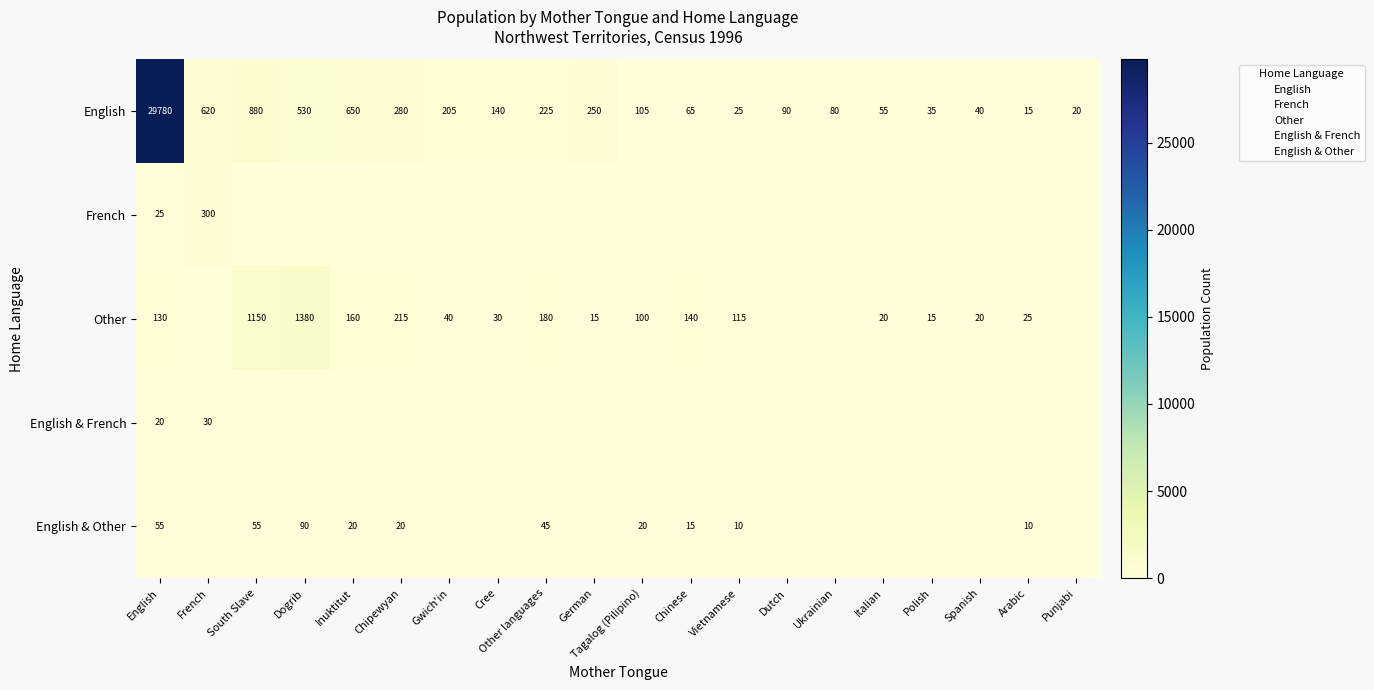

At which label does English reach its peak?

English